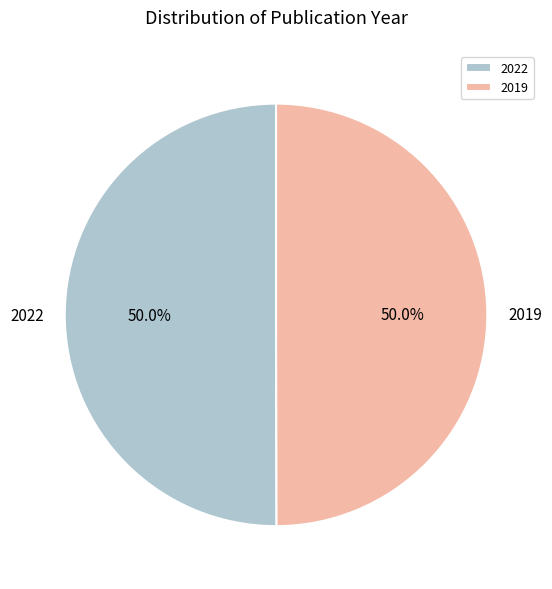

Approximately how many times larger is the value at 2022 compared to 2019?

1.0